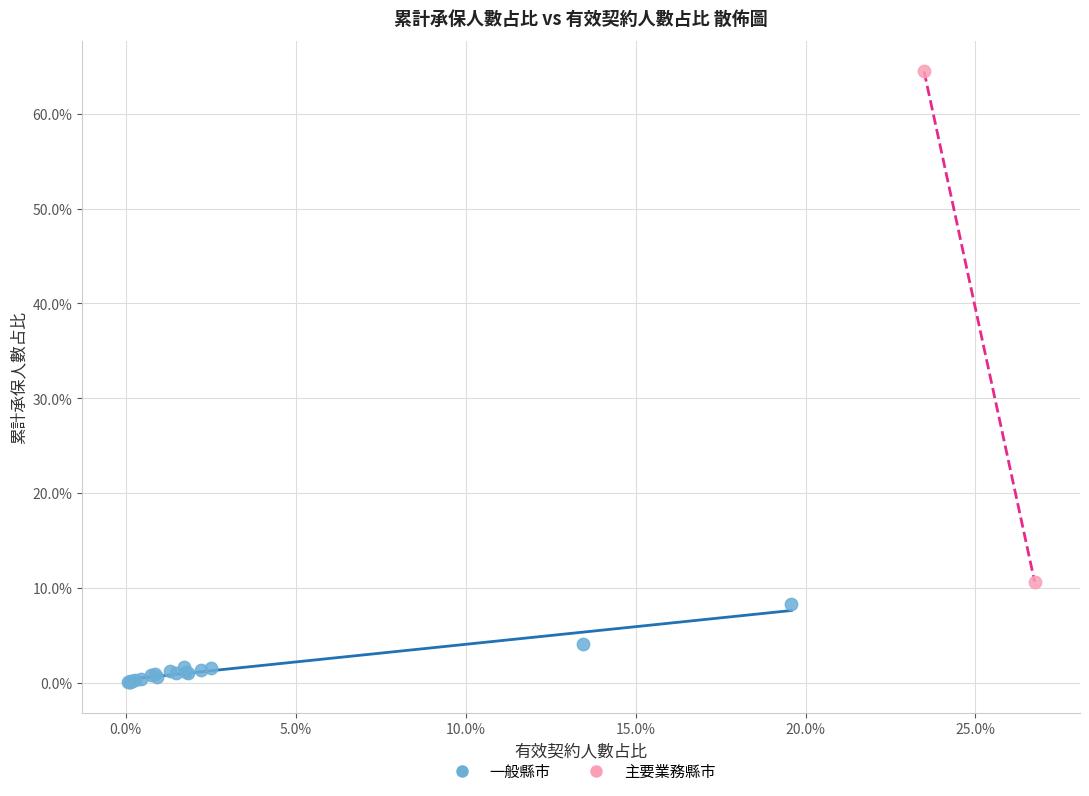

Which series contains the highest Y value?

主要業務縣市